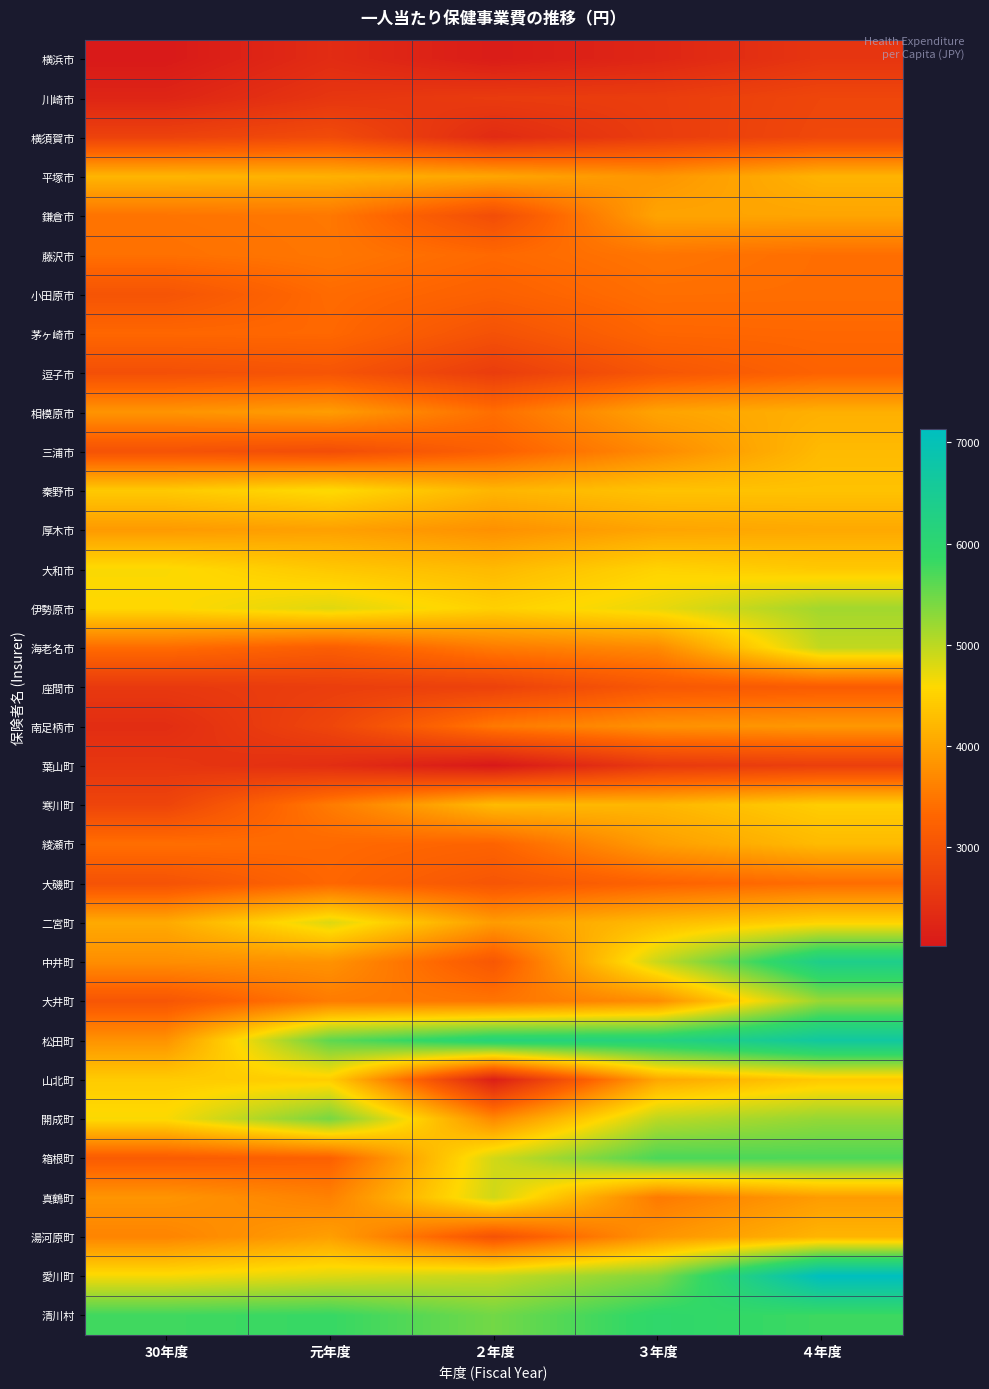

Rank the series by their maximum value, from lowest to highest.

横浜市, 葉山町, 川崎市, 横須賀市, 座間市, 逗子市, 茅ヶ崎市, 大磯町, 小田原市, 藤沢市, 南足柄市, 鎌倉市, 厚木市, 相模原市, 湯河原町, 平塚市, 三浦市, 綾瀬市, 山北町, 寒川町, 秦野市, 大和市, 二宮町, 真鶴町, 海老名市, 伊勢原市, 大井町, 開成町, 箱根町, 清川村, 中井町, 松田町, 愛川町